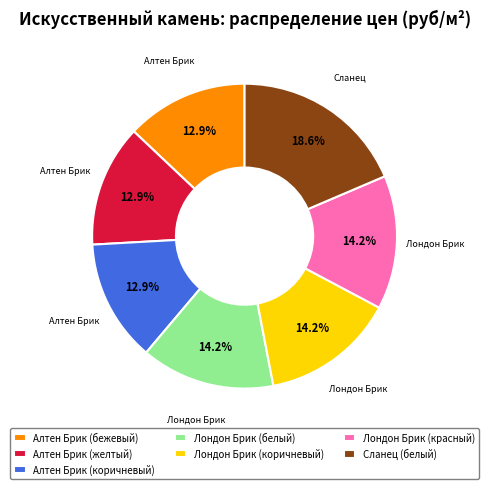

Which slice is the largest?

Сланец (белый)